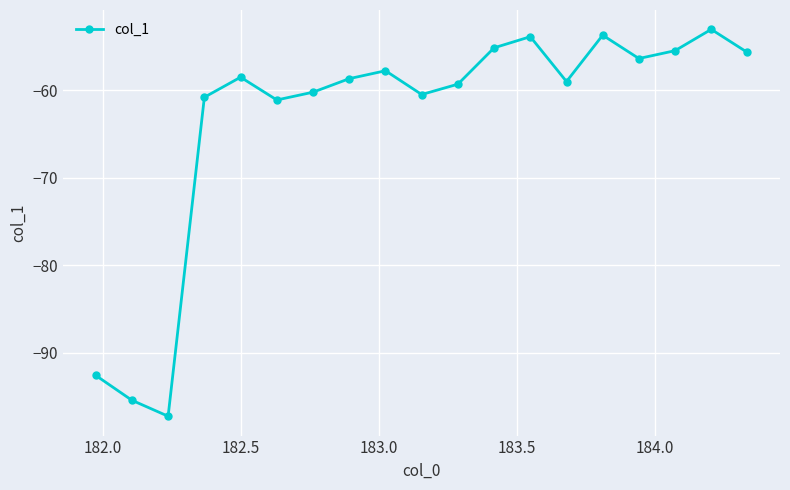

What is the value of the 8th point from the left?

-58.7